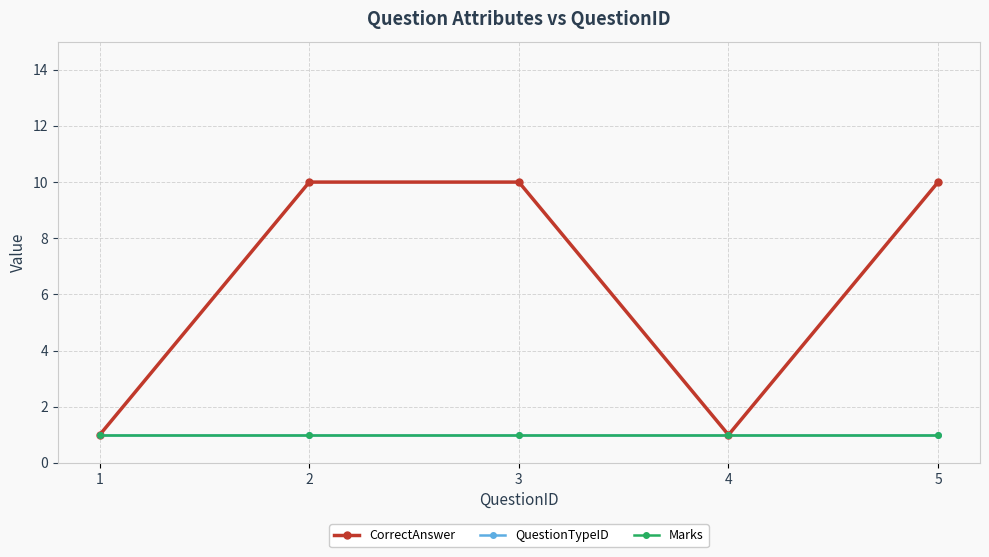

Which label corresponds to the smallest value in the chart?

1